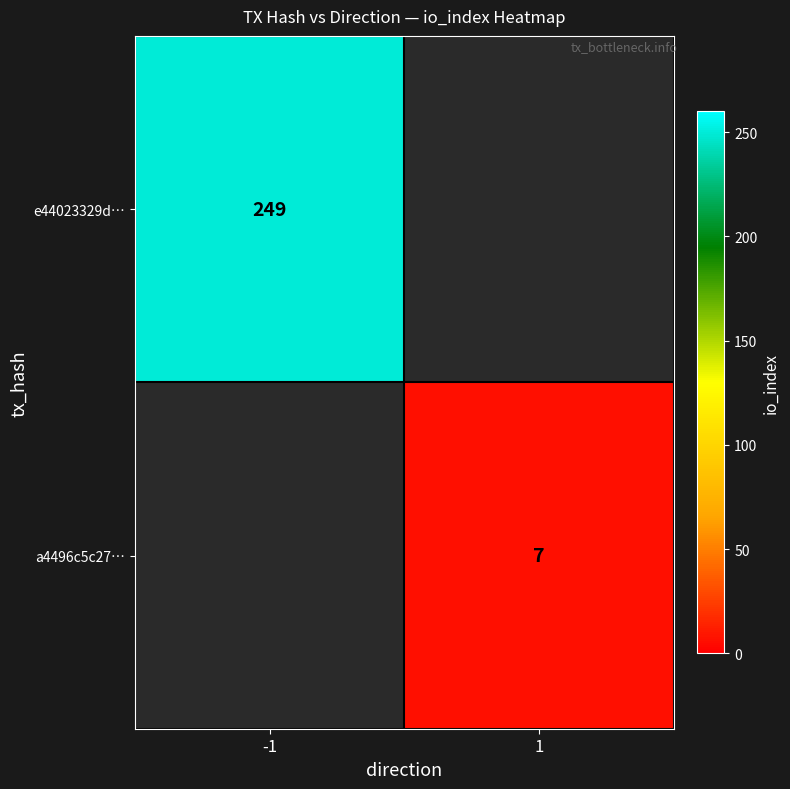

True or false: a4496c5c27… has a value of 11.9 at 1.

False